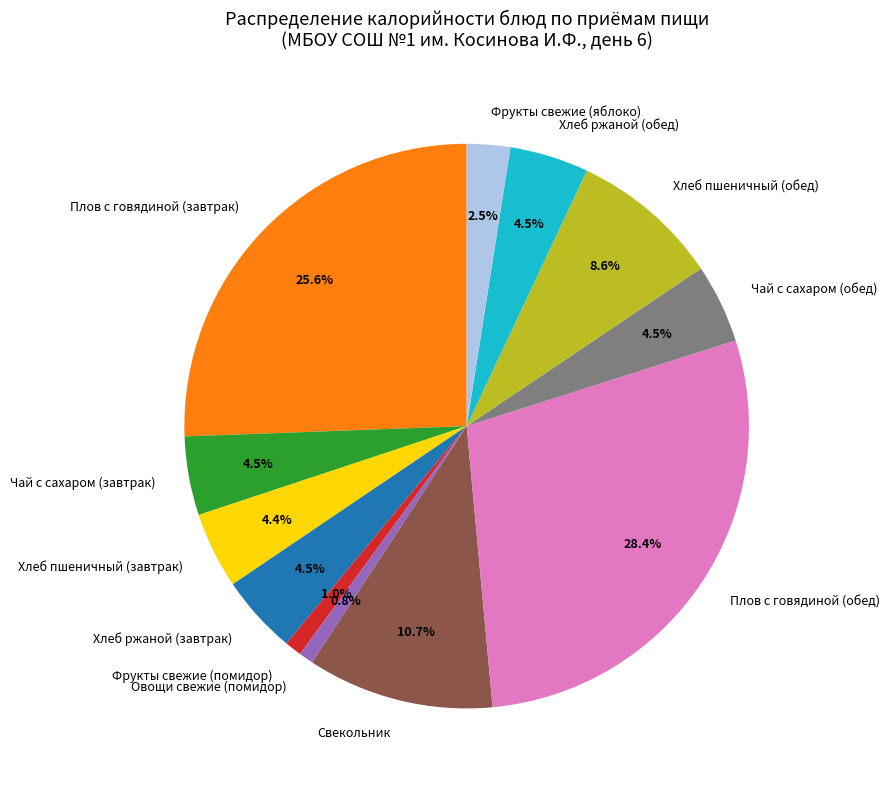

What is the largest slice in the pie chart?

Плов с говядиной (обед)